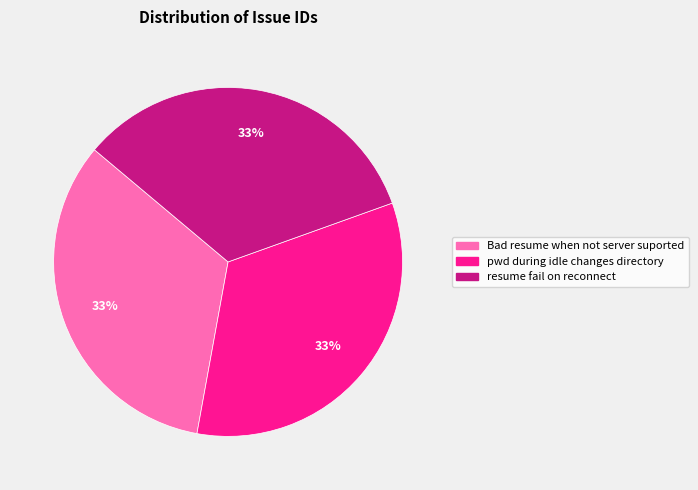

The Bad resume when not server suported slice represents 33% of the pie. True or false?

True